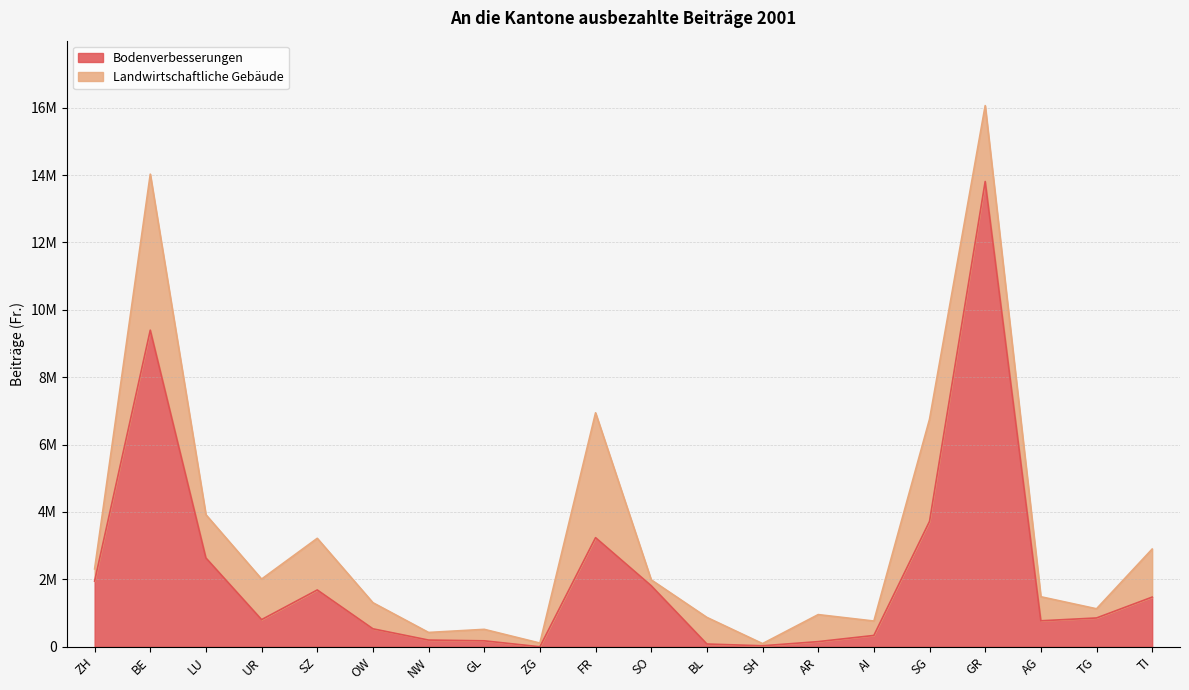

What is the ratio of the value at LU to the value at SG?

0.7